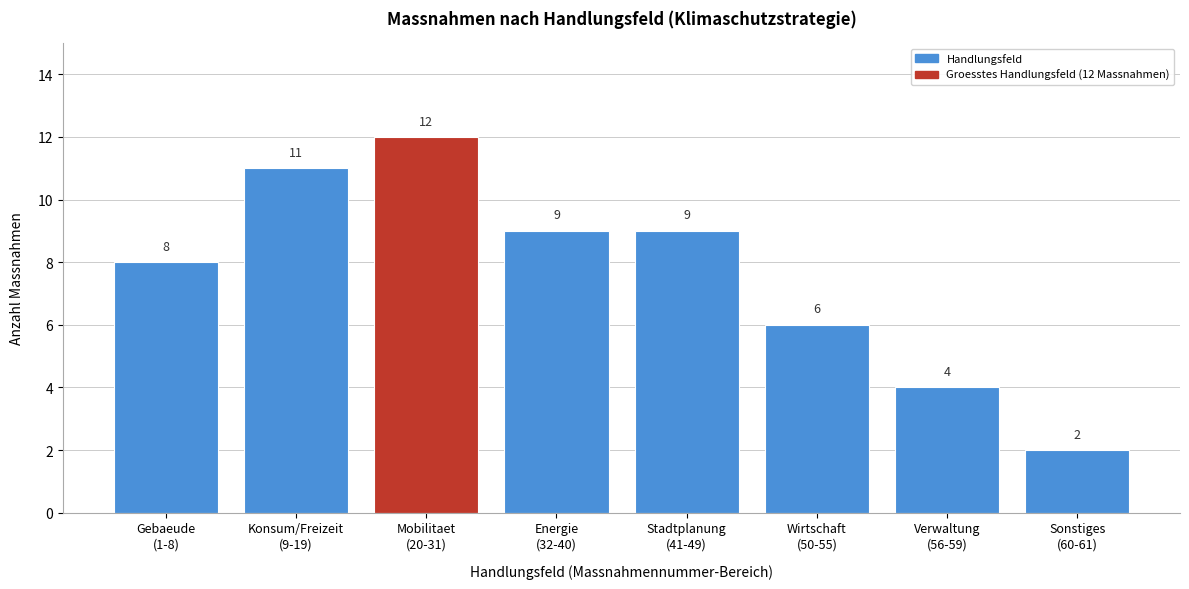

Reading left to right, what are all the values shown in this chart?

8	11	12	9	9	6	4	2